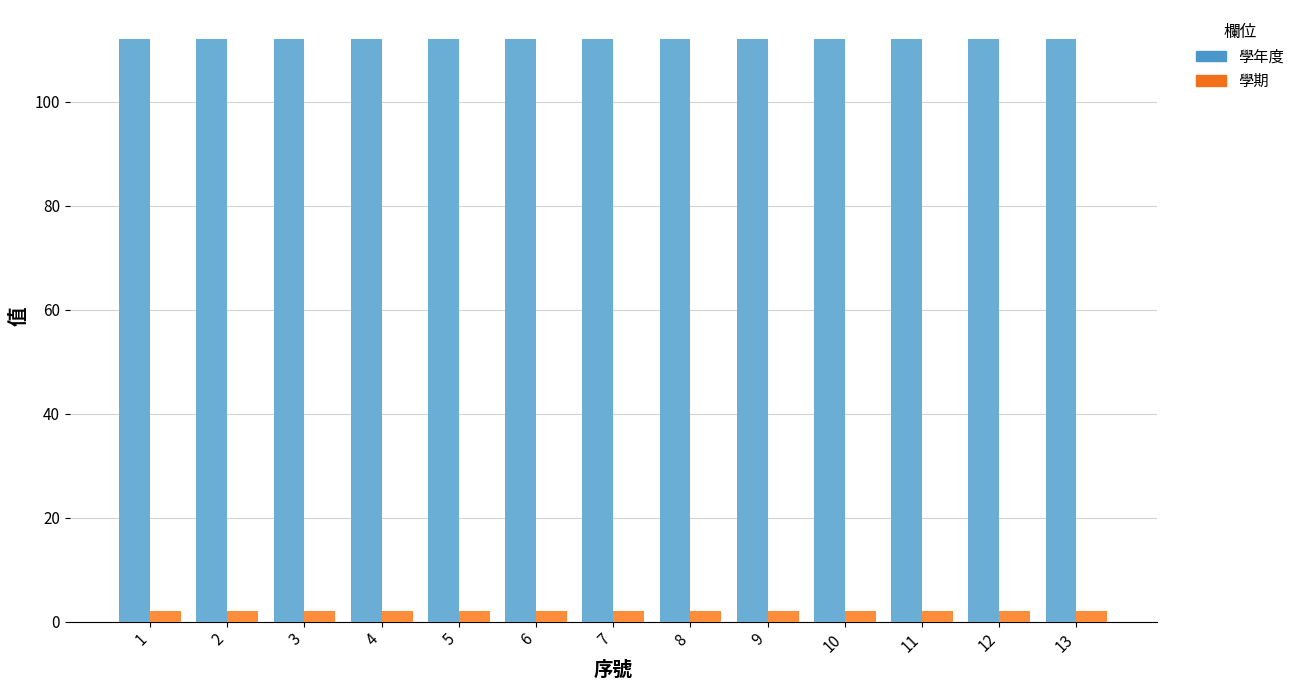

True or false: 學期 has a value of 2 at 4.

True